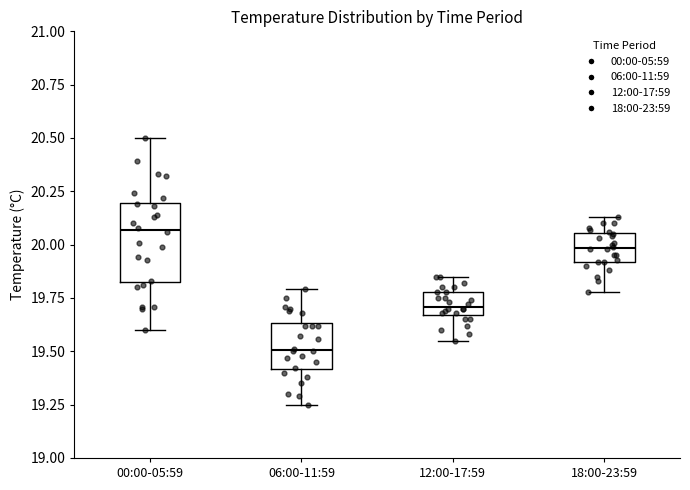

Reading left to right, read every box against the y-axis: the position of its median line, the range the box covers, and the ends of its whiskers. The values are not printed on the chart, so give them approximately, as read against the axis.

00:00-05:59: median 20.05, box 19.85 to 20.20, whiskers 19.60 to 20.50
06:00-11:59: median 19.50, box 19.40 to 19.65, whiskers 19.25 to 19.80
12:00-17:59: median 19.70, box 19.65 to 19.80, whiskers 19.55 to 19.85
18:00-23:59: median 20.00, box 19.90 to 20.05, whiskers 19.80 to 20.15